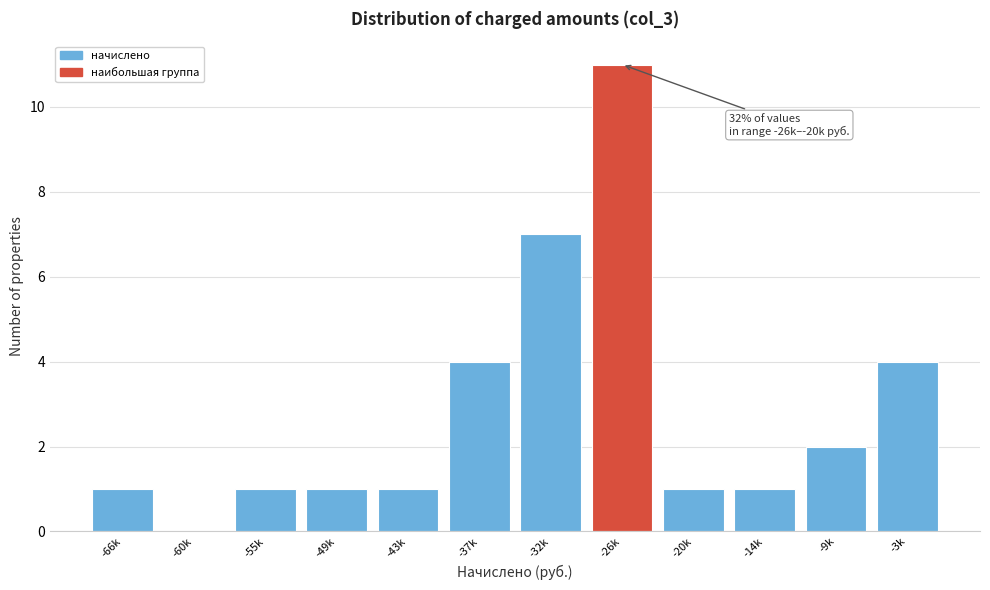

Reading right to left, what are all the values shown in this chart?

-3k=4	-9k=2	-14k=1	-20k=1	-26k=11	-32k=7	-37k=4	-43k=1	-49k=1	-55k=1	-60k=0	-66k=1